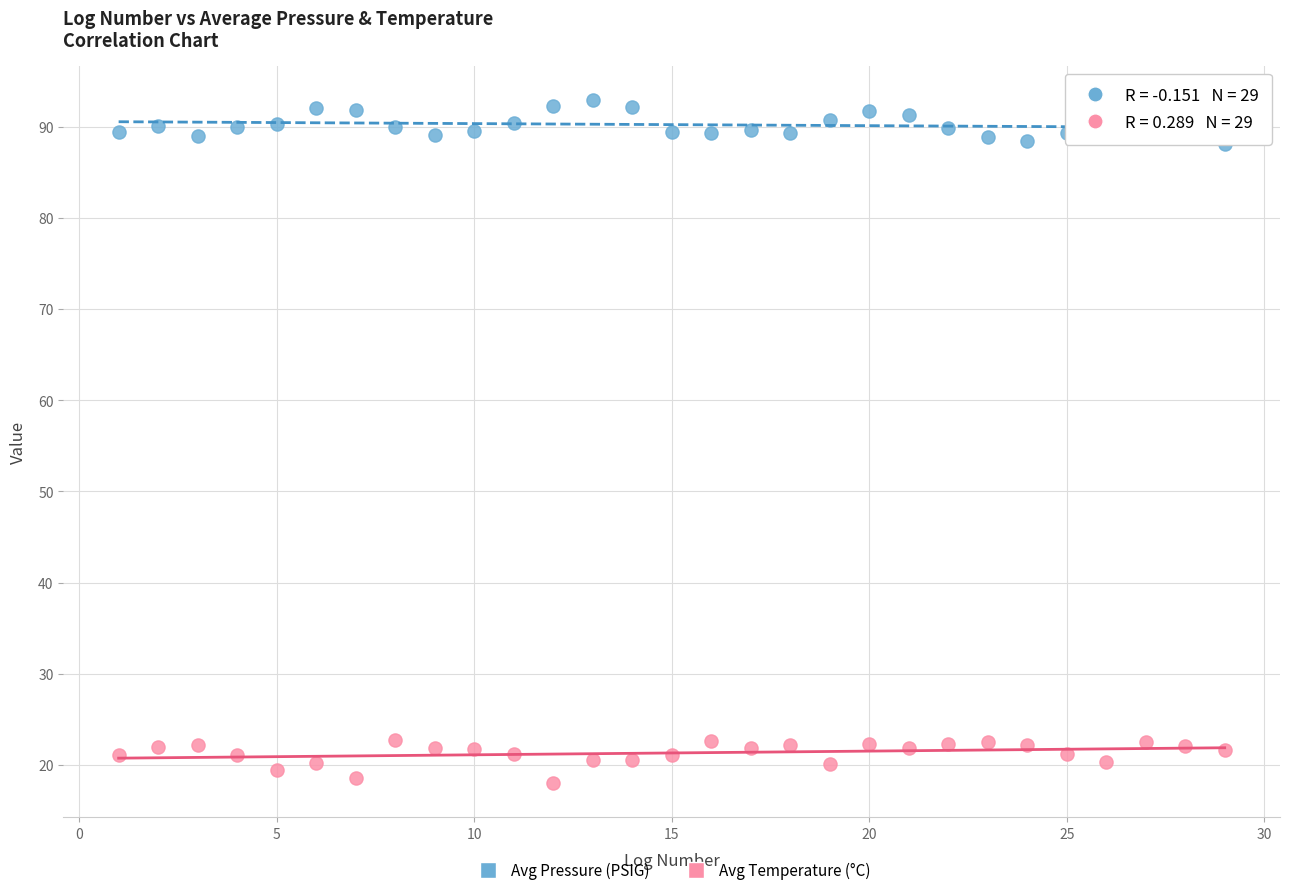

What are all the series names shown in the legend?

Avg Pressure (PSIG), Avg Temperature (°C)